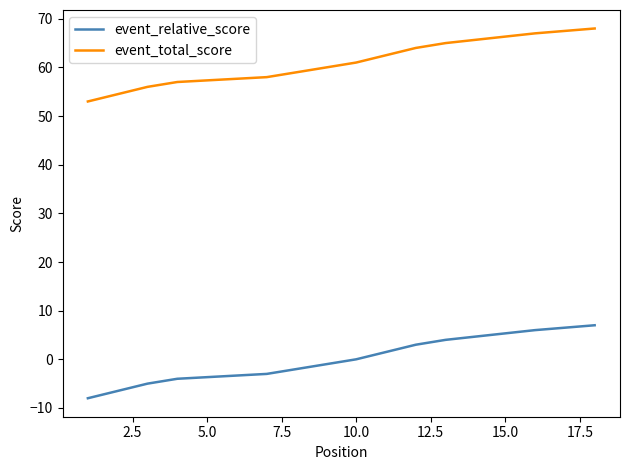

List the series in order of their peak value, lowest first.

event_relative_score, event_total_score